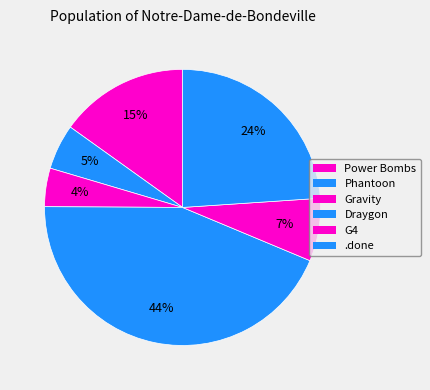

Does any single category account for the majority?

No